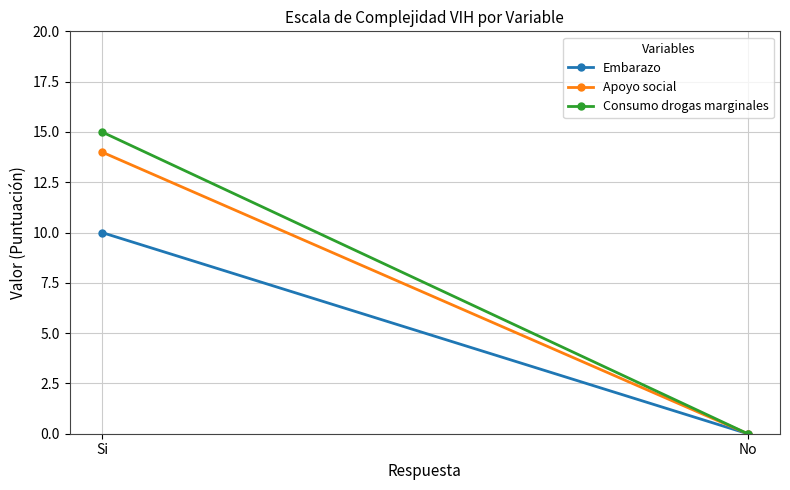

Which series has the largest total across all categories?

Consumo drogas marginales